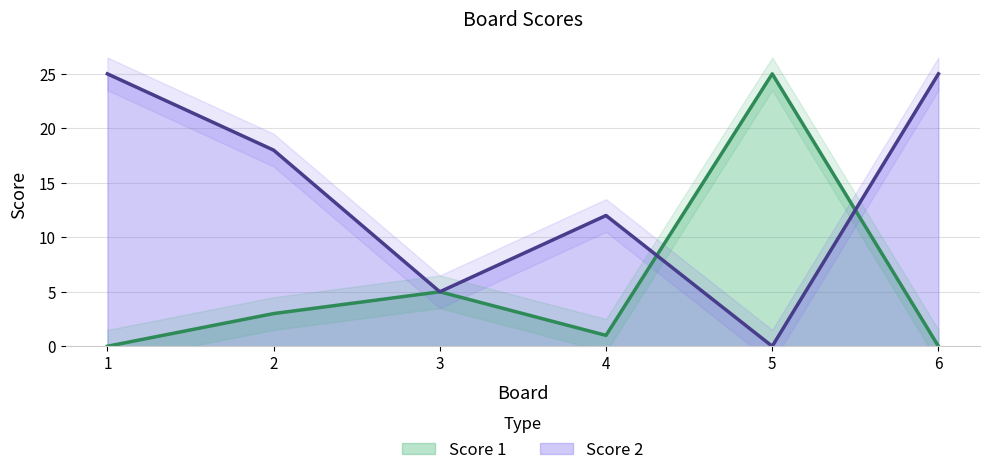

At which category does Score 2 reach its first local valley?

3